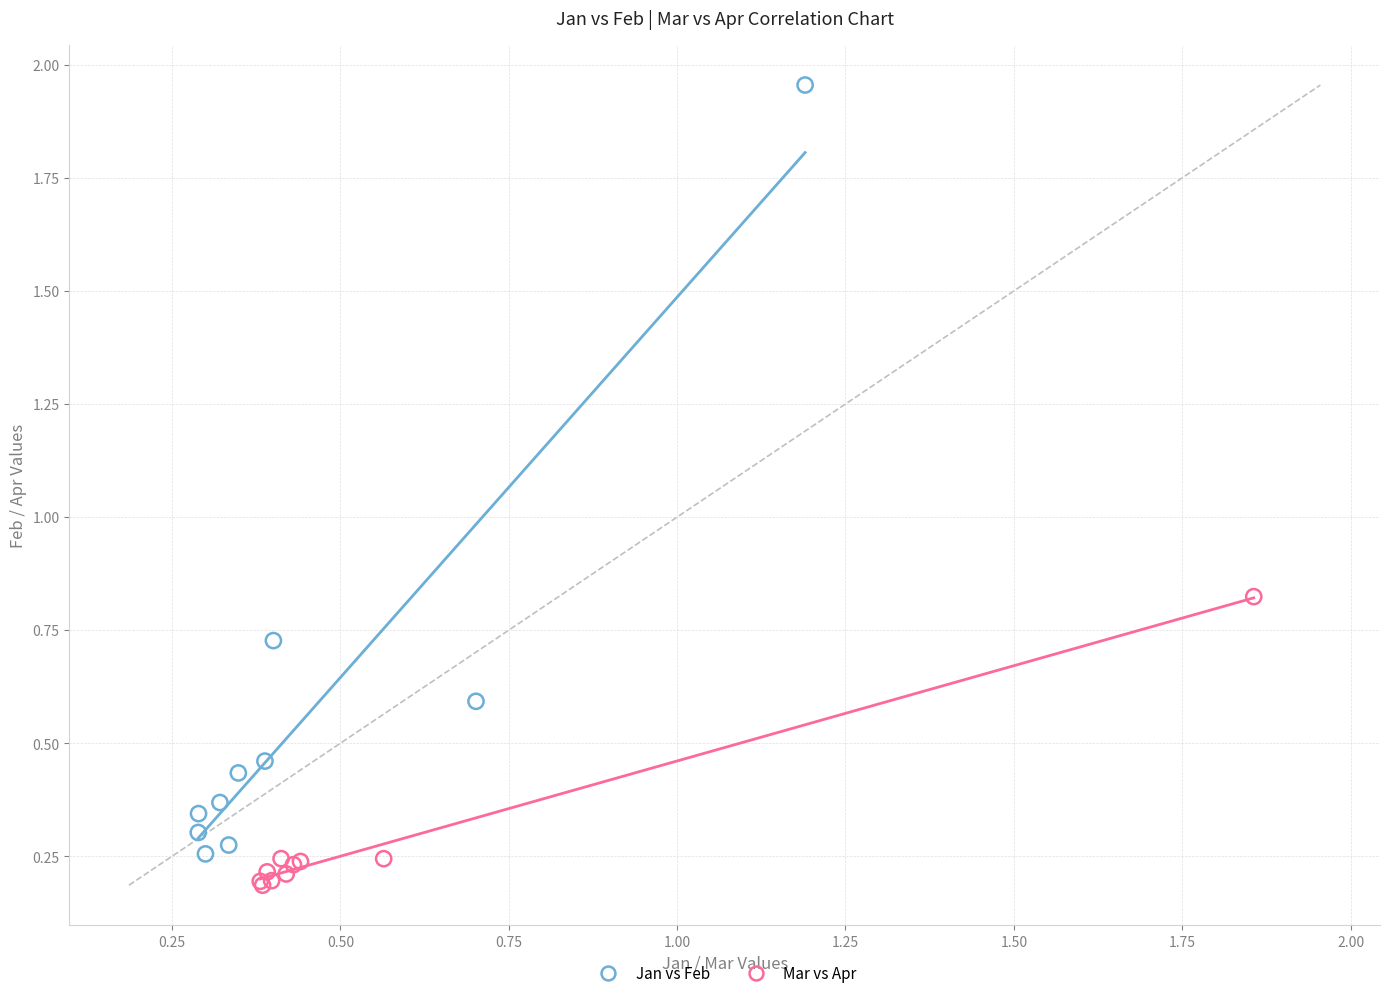

Which series has the widest spread of Y values?

Jan vs Feb